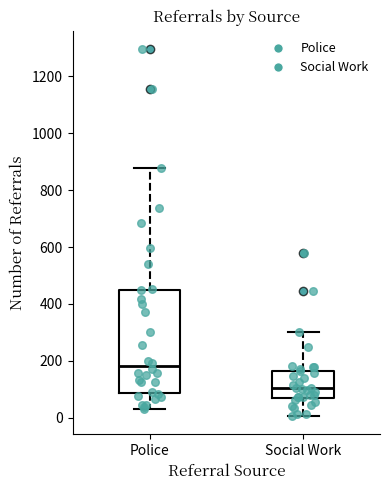

Reading left to right, transcribe this box plot: for each box, give where its median line is, the range the box spans, and where its two whiskers end, as read against the y-axis. The values are not printed on the chart, so give them approximately, as read against the axis.

Police: median 180, box 80 to 460, whiskers 40 to 880
Social Work: median 100, box 60 to 160, whiskers 0 to 300